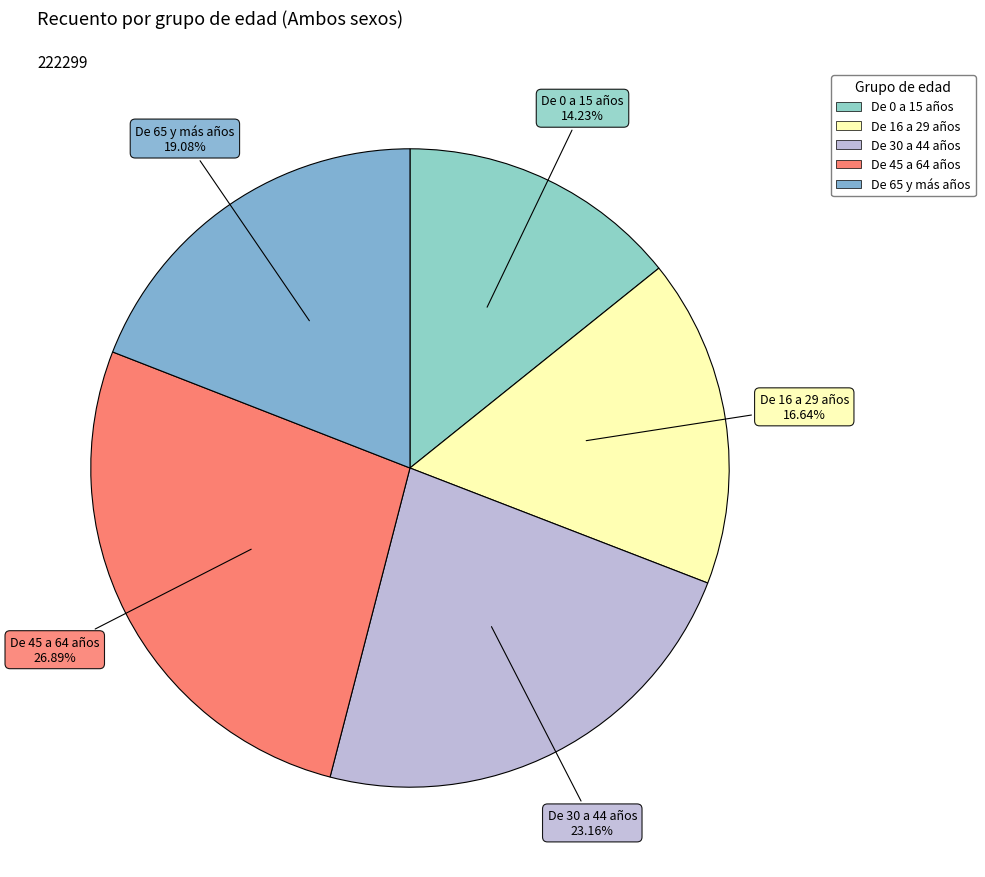

Count the number of slices in the pie.

5